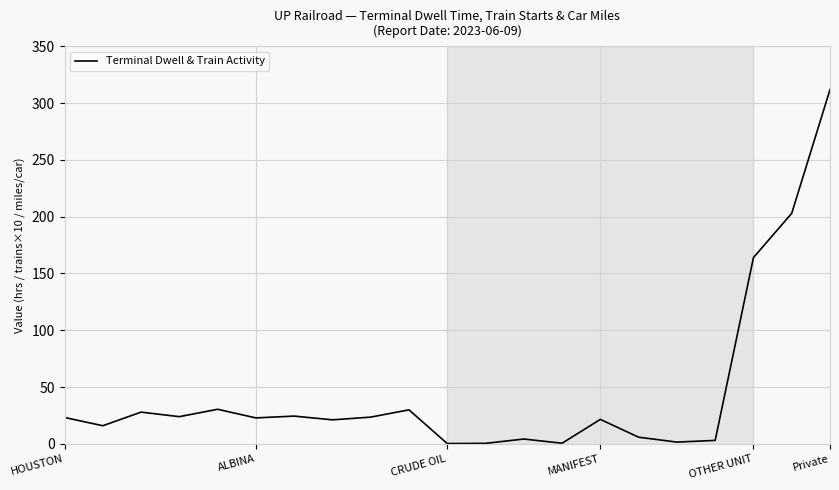

What is the maximum value shown in the chart?

312.0